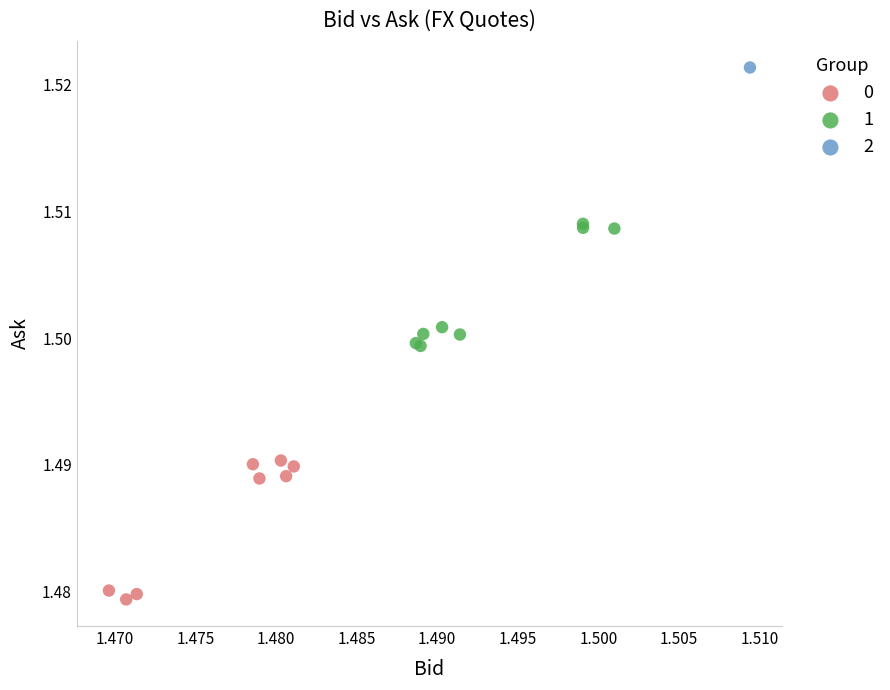

Which series contains the highest Y value?

2